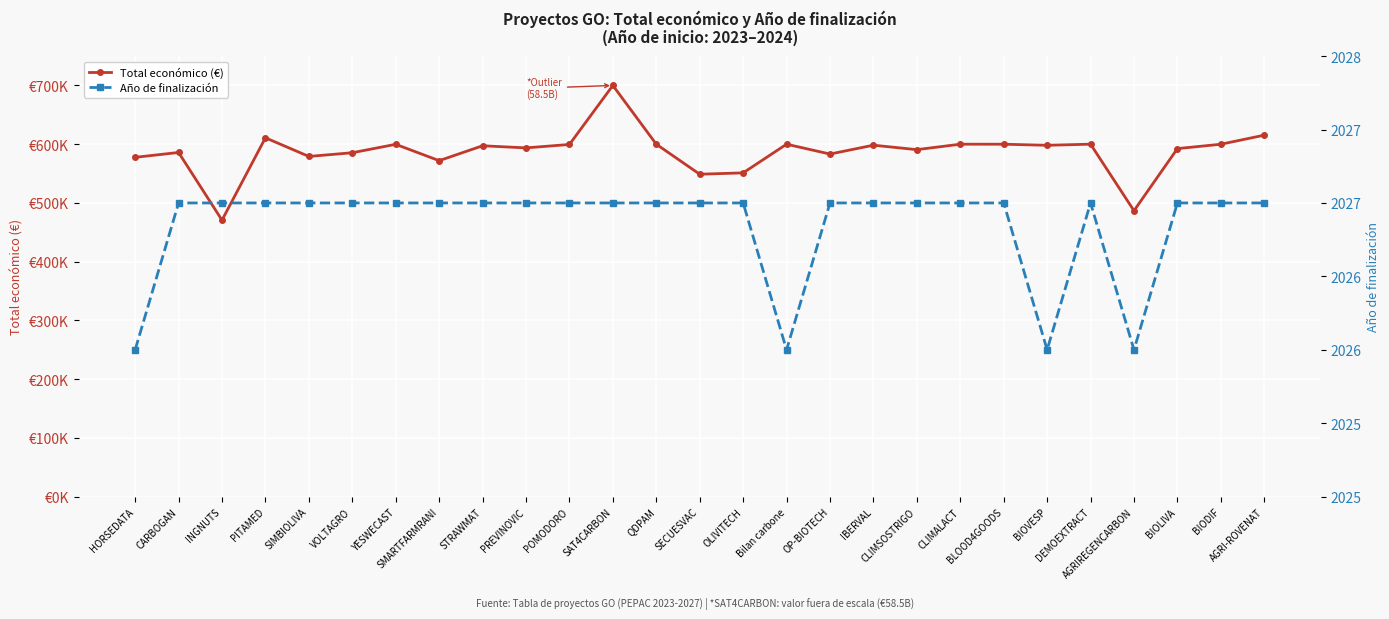

Is the value of Año de finalización at INGNUTS greater than the value of Total económico (€) at CLIMALACT?

No